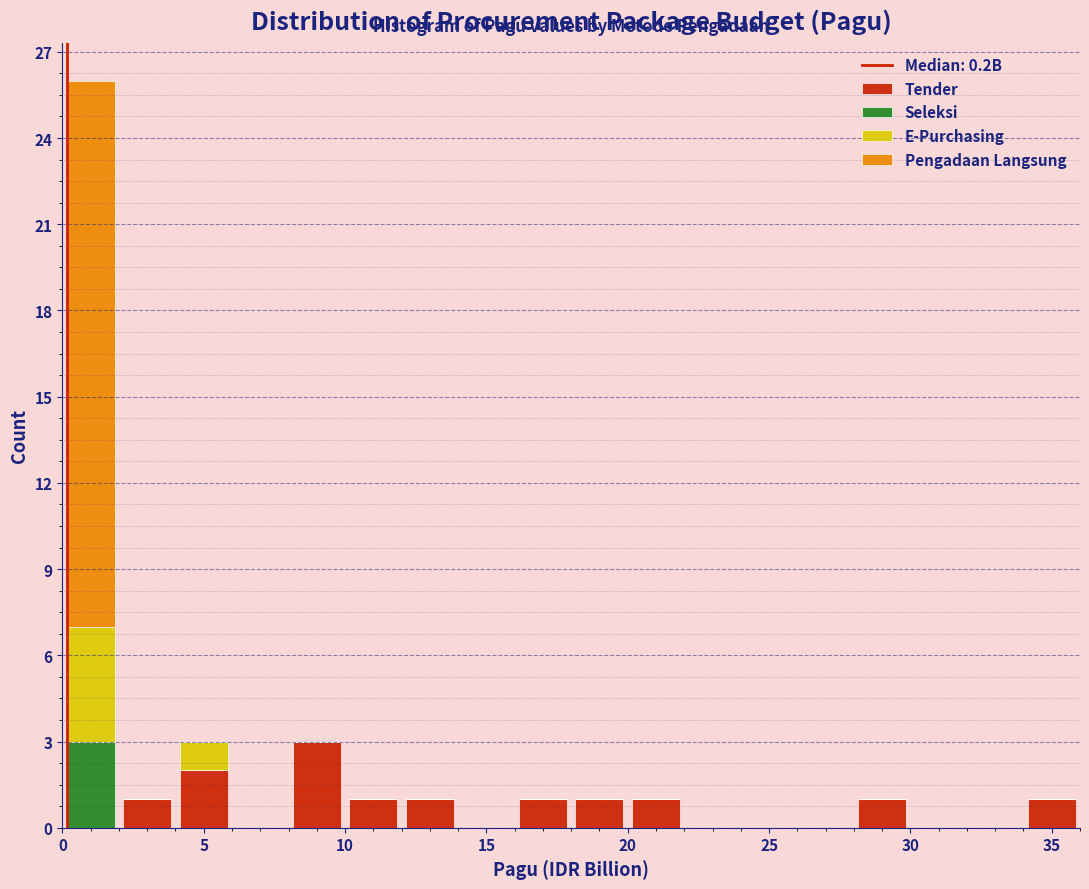

Reading left to right, transcribe this chart: for each stacked bar, give the range it covers on the x-axis and its total height. The values are not printed on the chart, so give them approximately, as read against the axis.

0 to 2: 26
2 to 4: 1
4 to 6: 3
6 to 8: 0
8 to 10: 3
10 to 12: 1
12 to 14: 1
14 to 16: 0
16 to 18: 1
18 to 20: 1
20 to 22: 1
22 to 24: 0
24 to 26: 0
26 to 28: 0
28 to 30: 1
30 to 32: 0
32 to 34: 0
34 to 36: 1